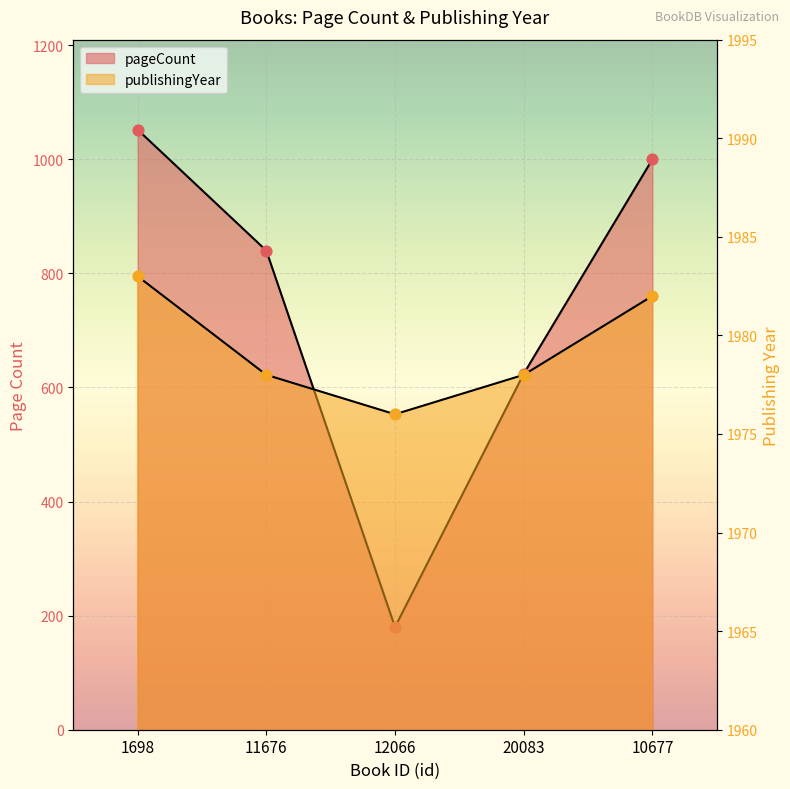

What are all the series names shown in the legend?

pageCount, publishingYear